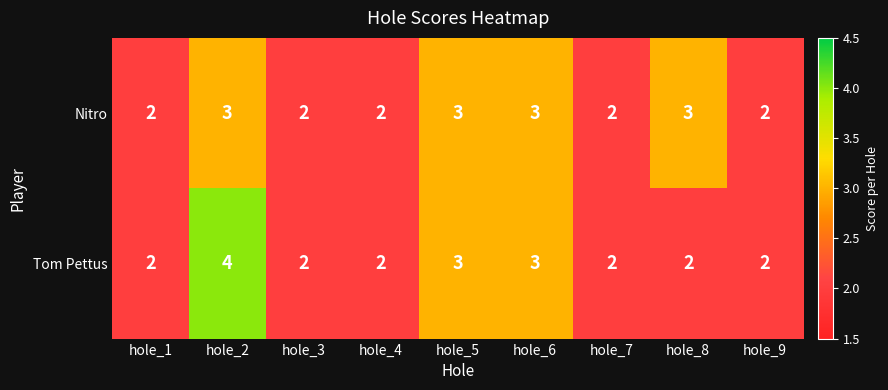

At hole_2, list the series in order from smallest to largest.

Nitro, Tom Pettus